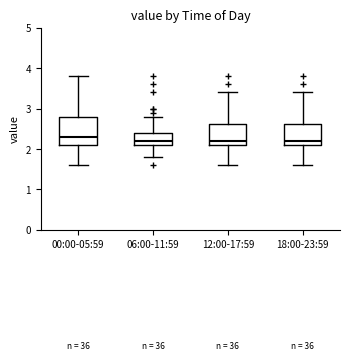

Comparing the boxes themselves (not the whiskers), which one is the tallest?

00:00-05:59